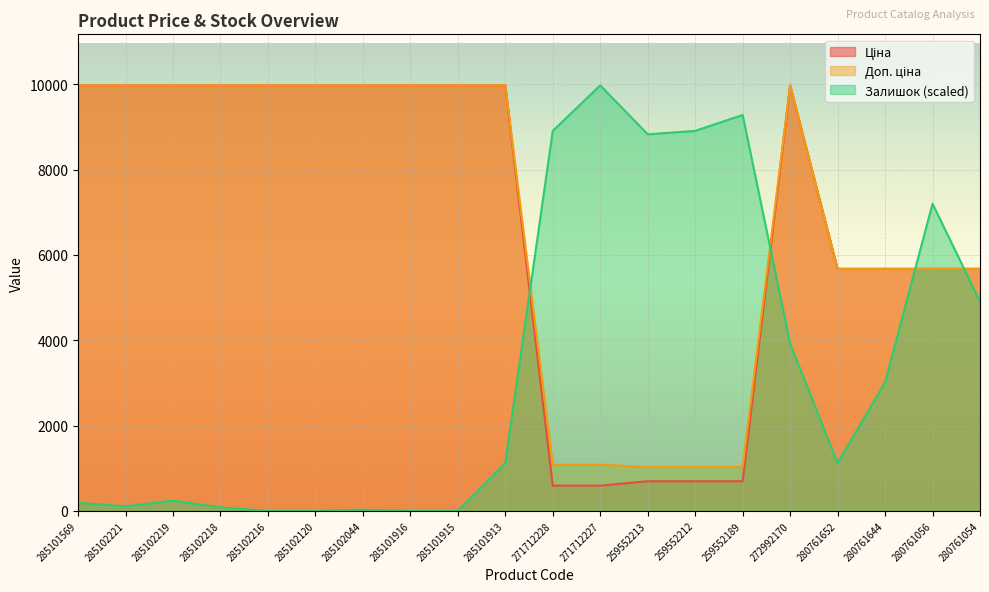

After their last crossing, which series has the higher values: Ціна or Залишок?

Ціна